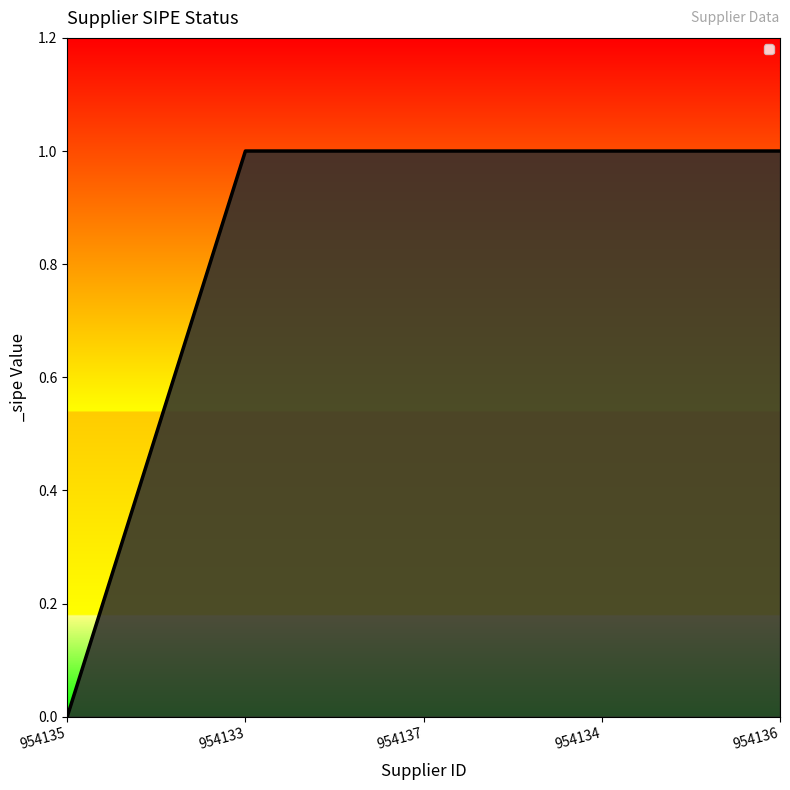

Reading right to left, transcribe all the data shown in this chart.

954136=1	954134=1	954137=1	954133=1	954135=0